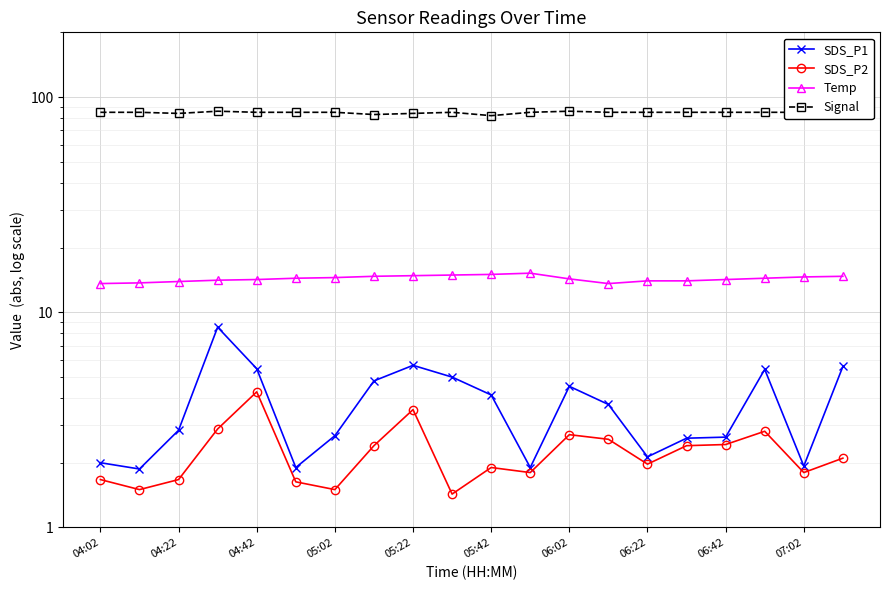

At 05:42, list the series in order from smallest to largest.

SDS_P2, SDS_P1, Temp, Signal